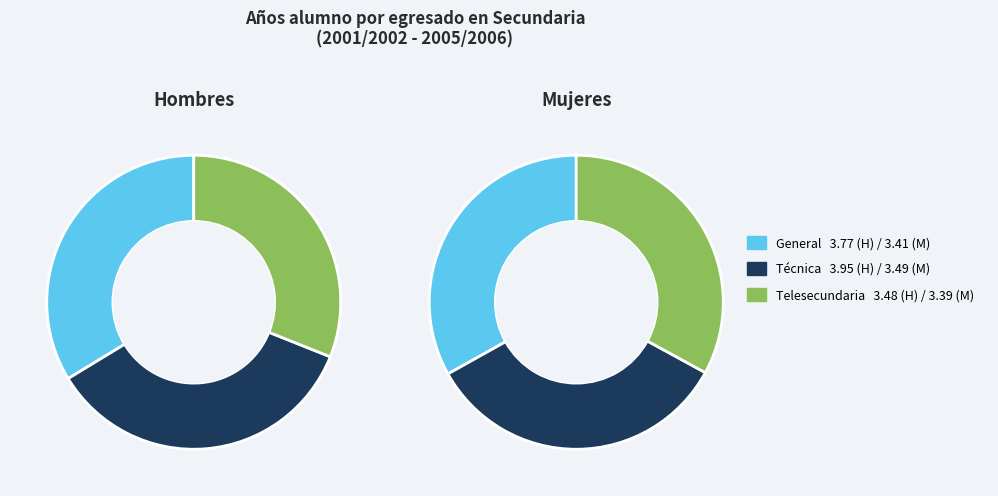

To the nearest percent, what portion does Técnica represent?

34%